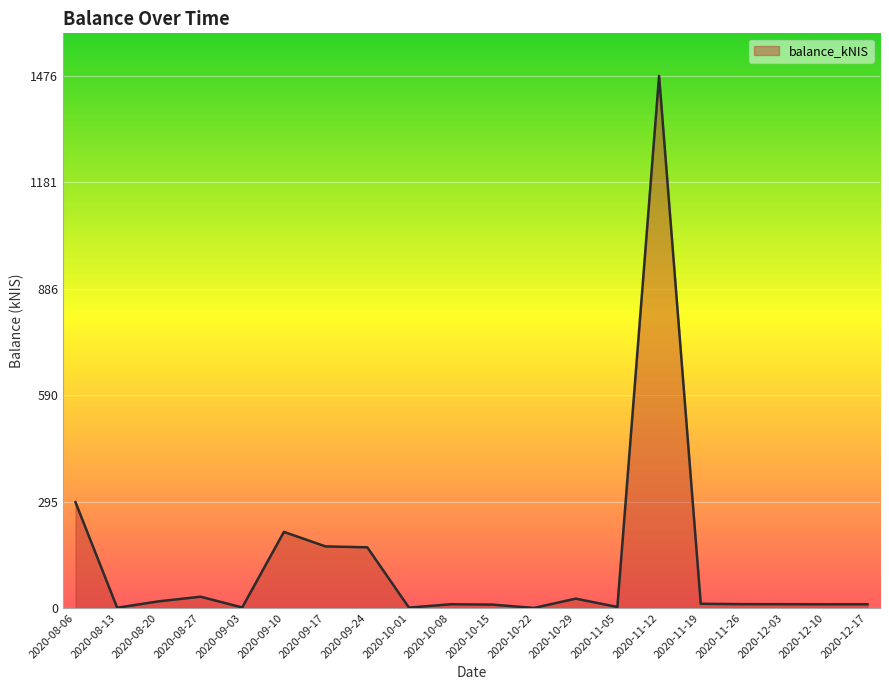

Which label corresponds to the largest value in the chart?

2020-11-12